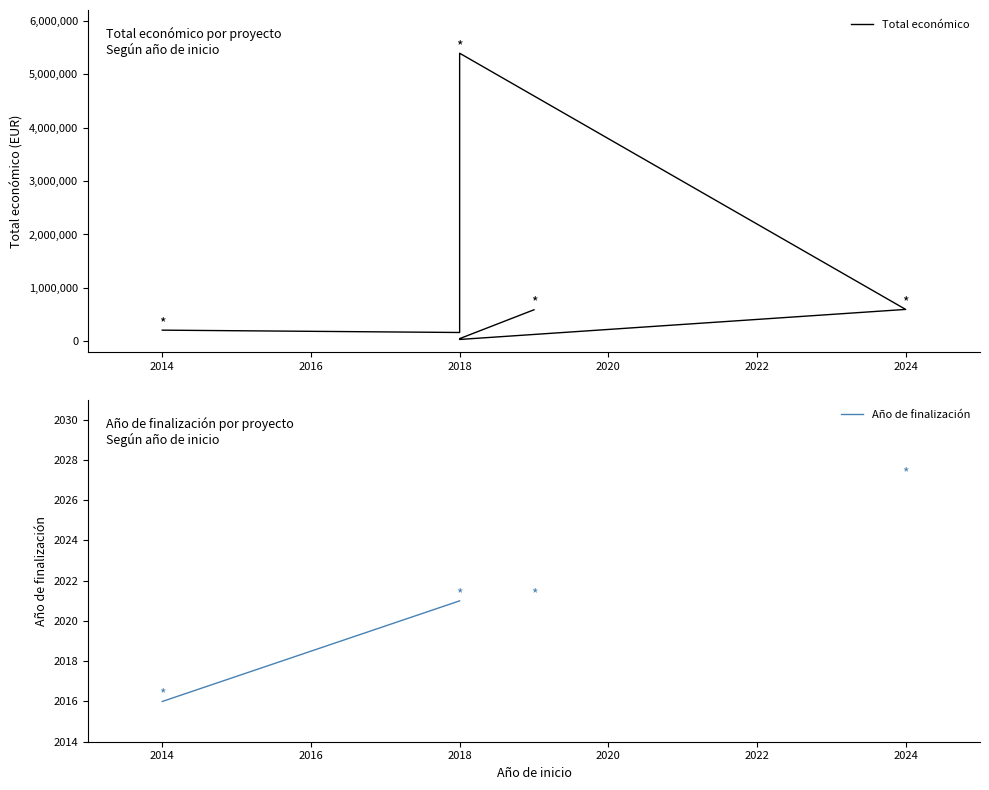

What is the highest value of the Total económico series?

5390598.0